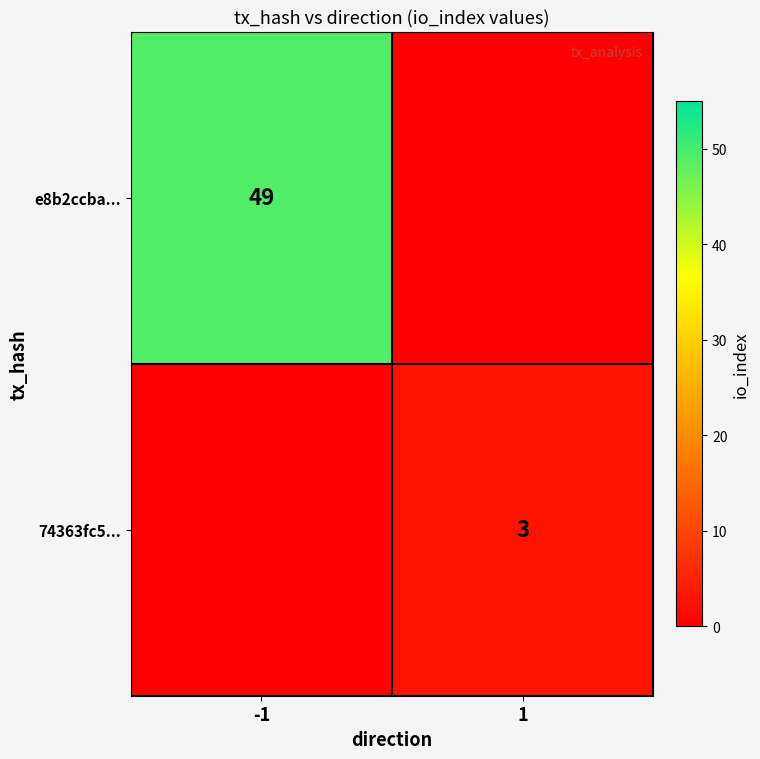

The value of 74363fc5... at 1 is 3. True or false?

True